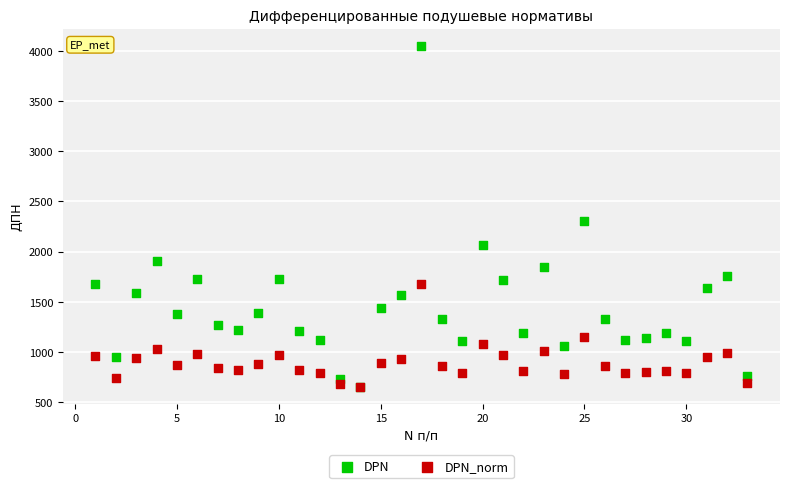

In the DPN series, what Y value is closest to 2353?

2307.5